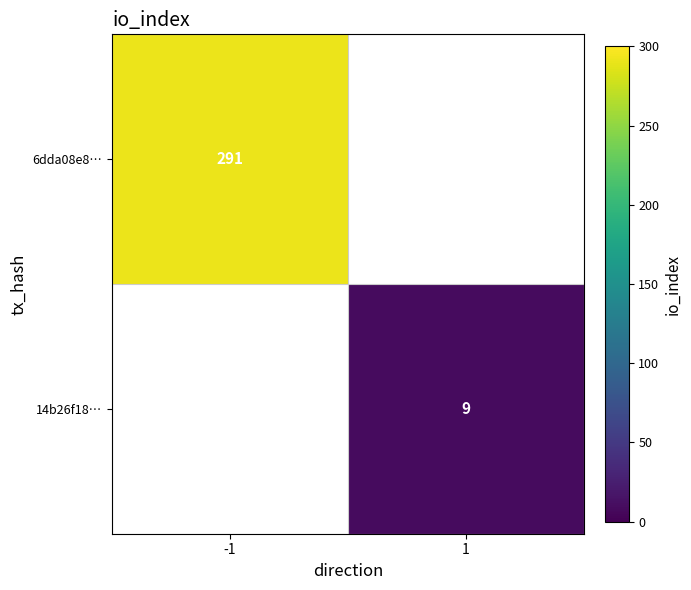

True or false: 6dda08e8… has a value of 145 at -1.

False